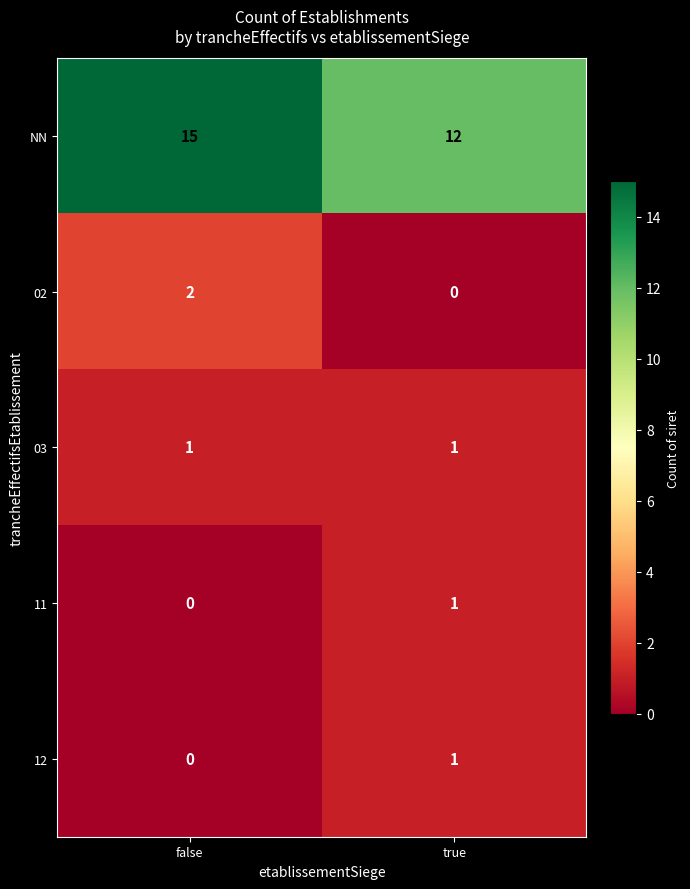

At which category does the chart reach its peak across all series?

false